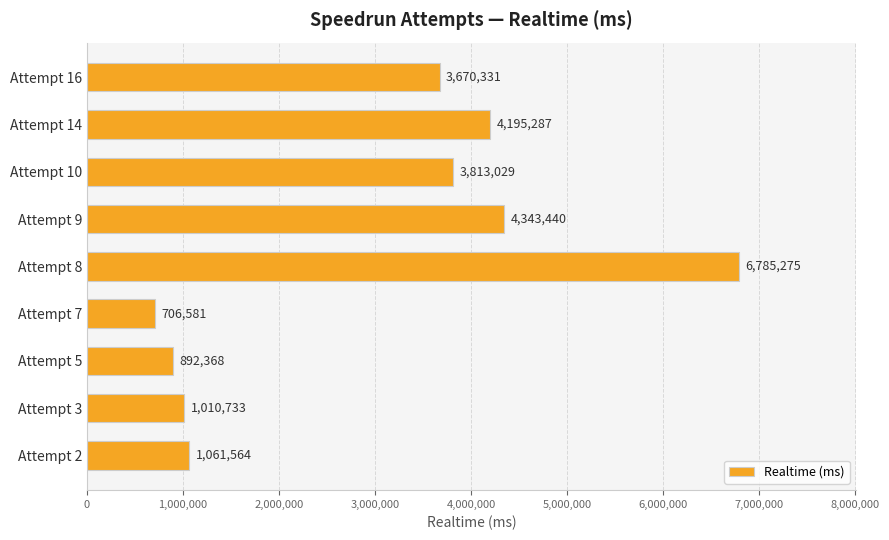

True or false: the data shows 1061564 at Attempt 2.

True